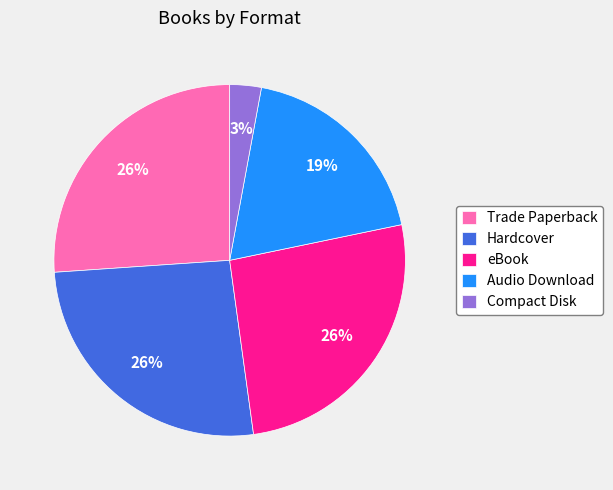

The Audio Download slice represents 11% of the pie. True or false?

False